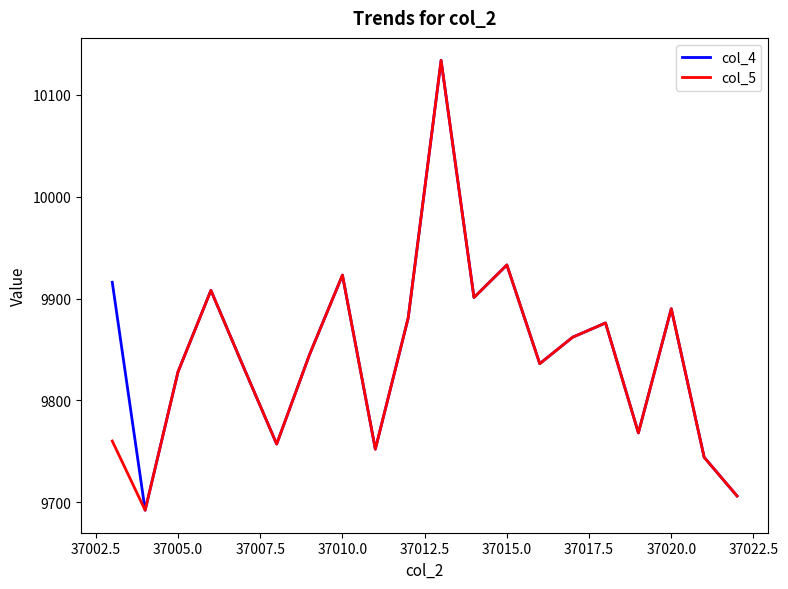

What is the smallest value displayed?

9692